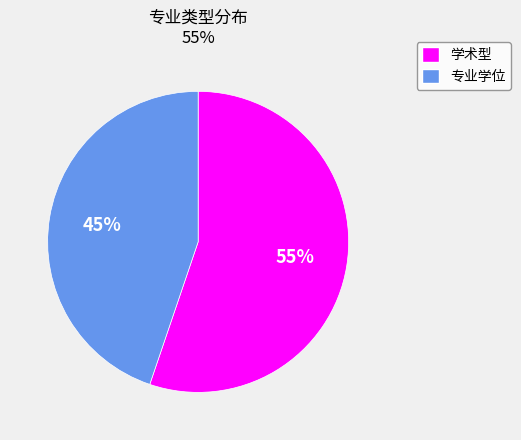

Rank the categories by value from highest to lowest.

学术型, 专业学位